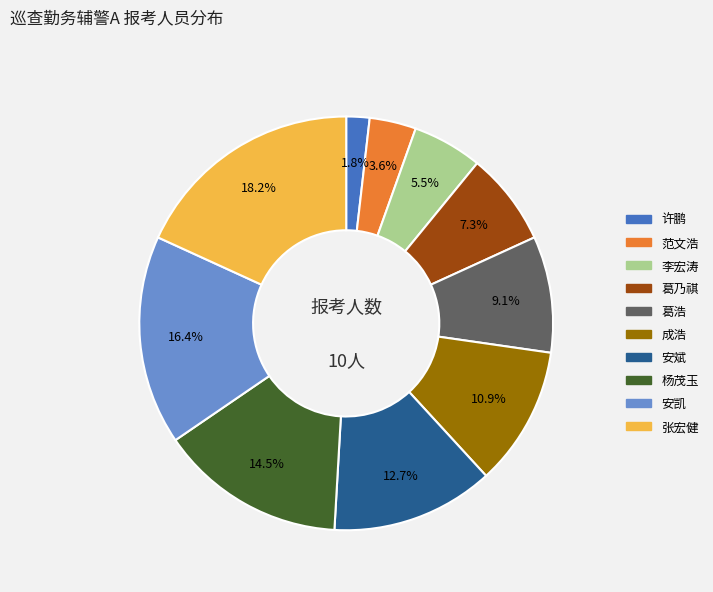

What percentage is NOT represented by 张宏健?

81.8%